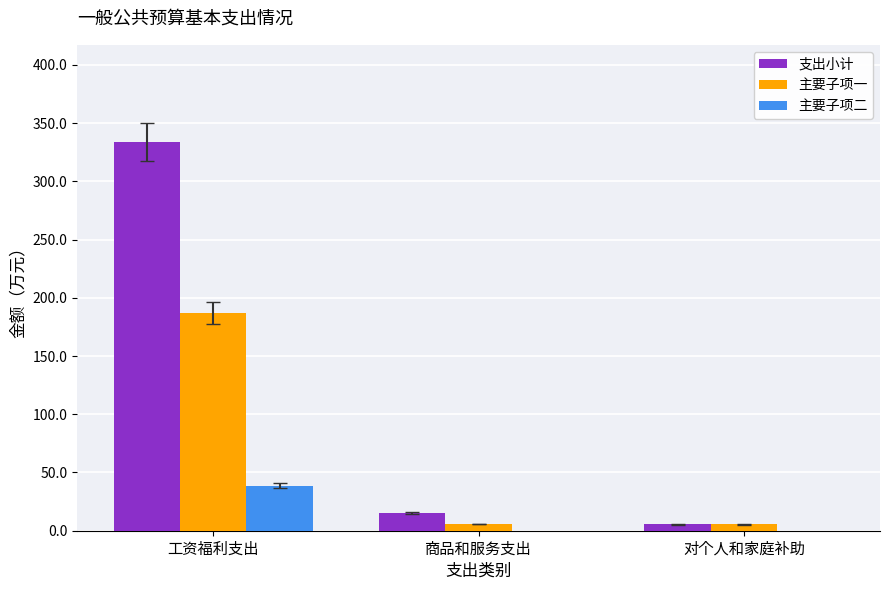

Which series changed the most between 工资福利支出 and 对个人和家庭补助?

支出小计